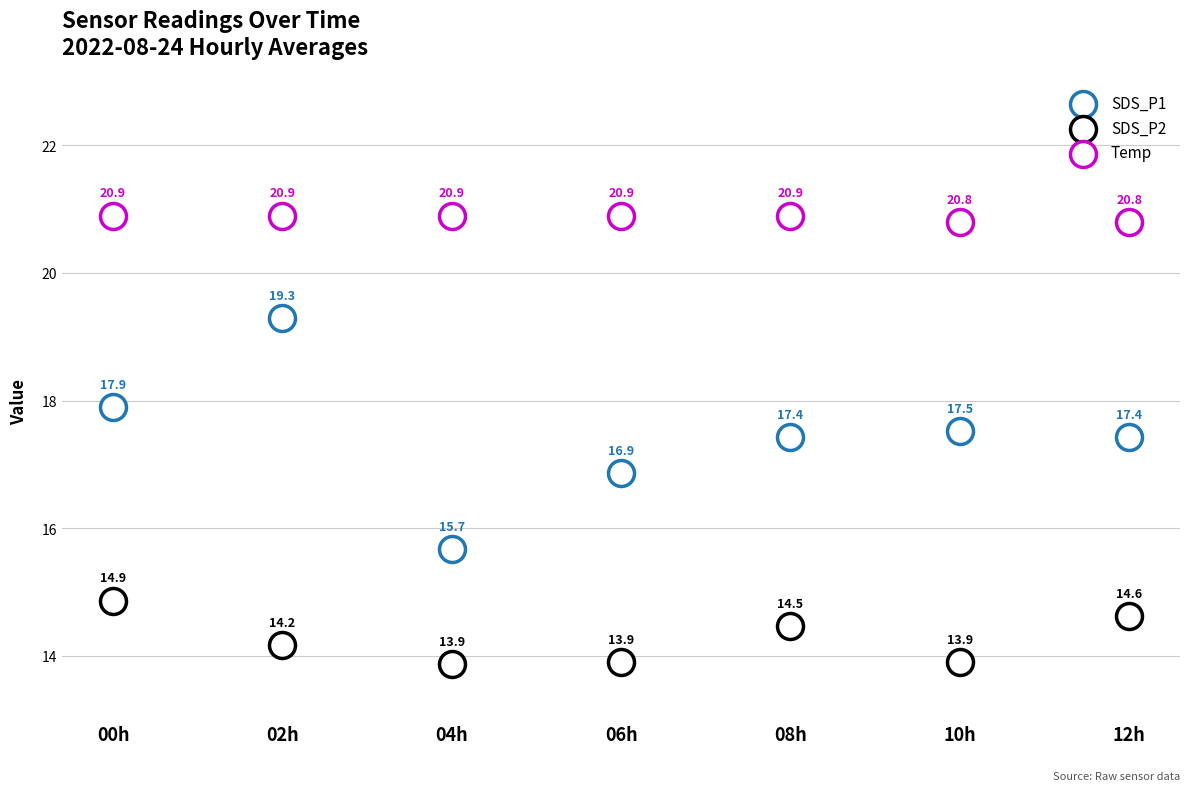

Which series reaches the minimum Y coordinate?

SDS_P2